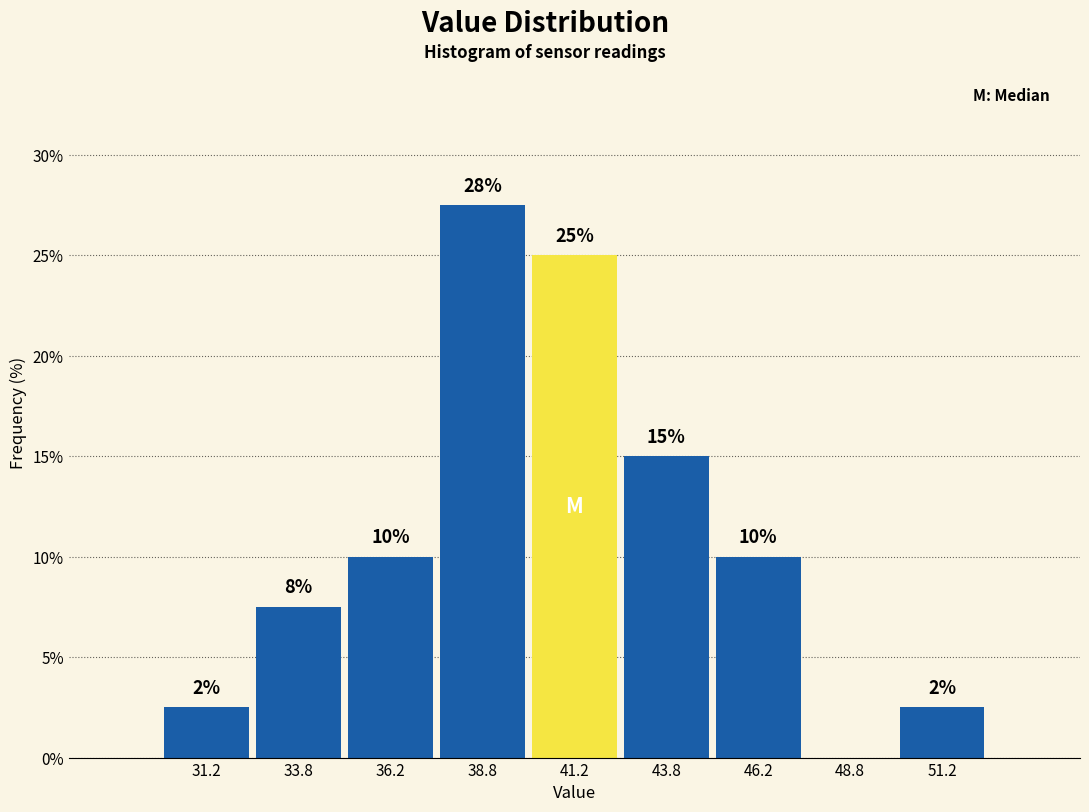

Which range on the x-axis has the tallest bar?

37.5 to 40.0